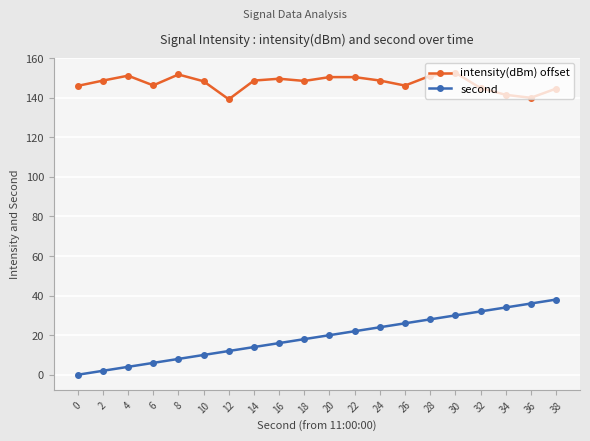

What is the maximum value for intensity(dBm) offset?

152.6